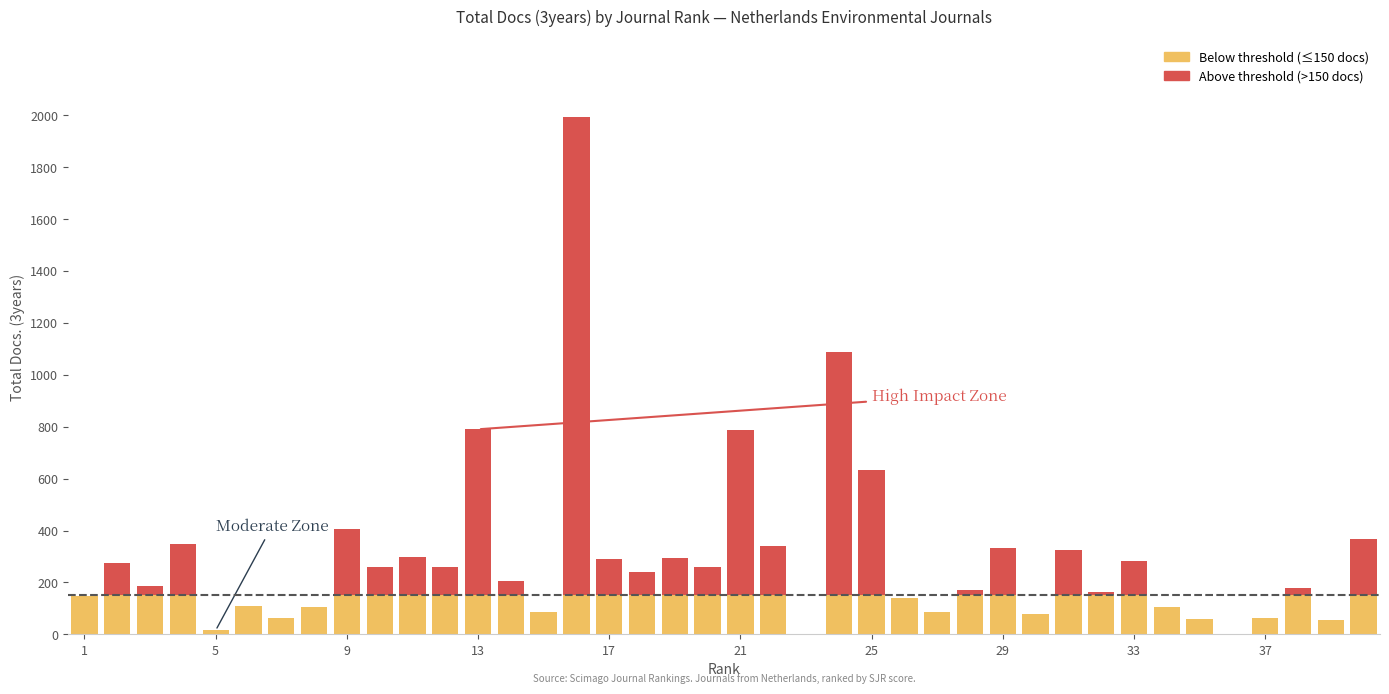

Which series has the widest spread of values?

Total Docs. (3years)